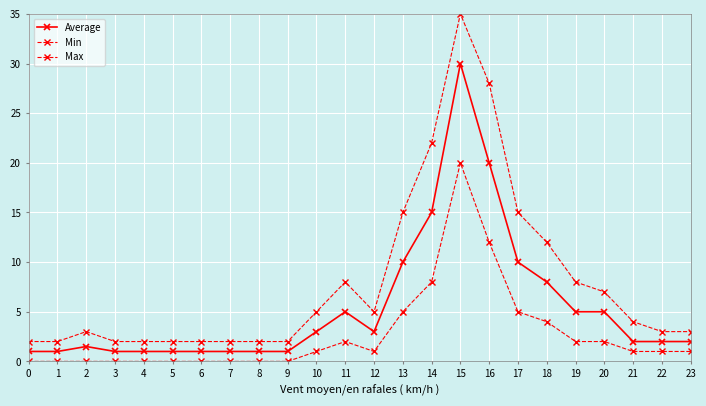

Count the number of categories in the chart.

24